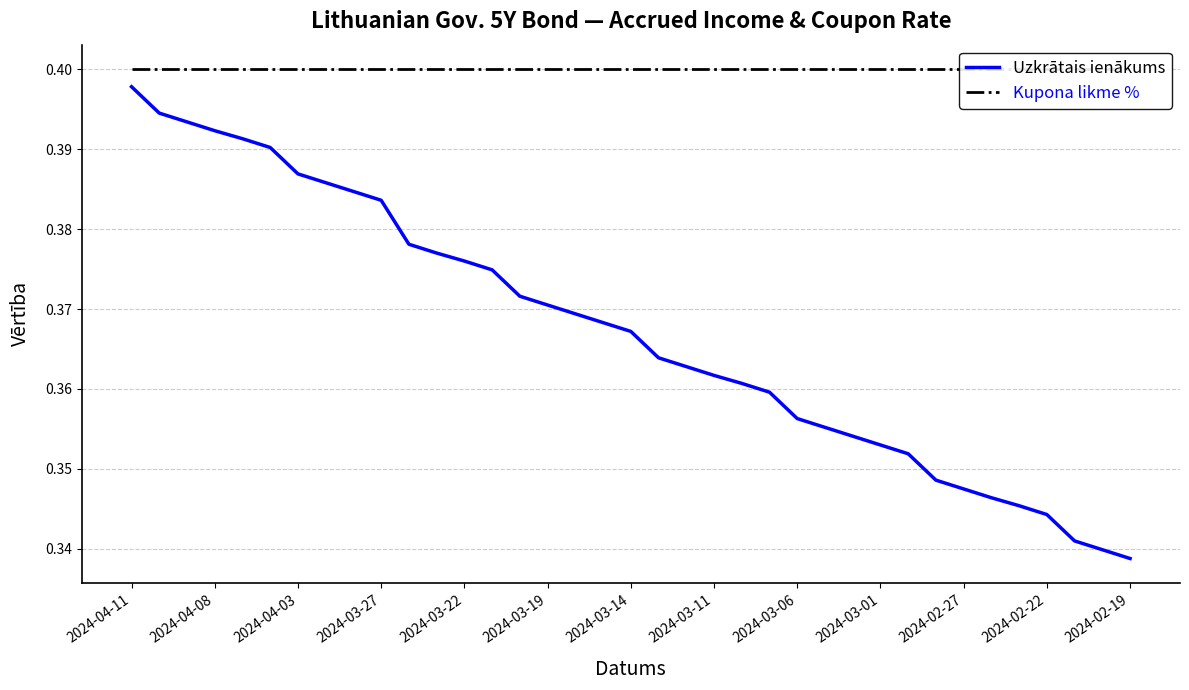

List the series in order of their overall mean, highest first.

Kupona likme %, Uzkrātais ienākums